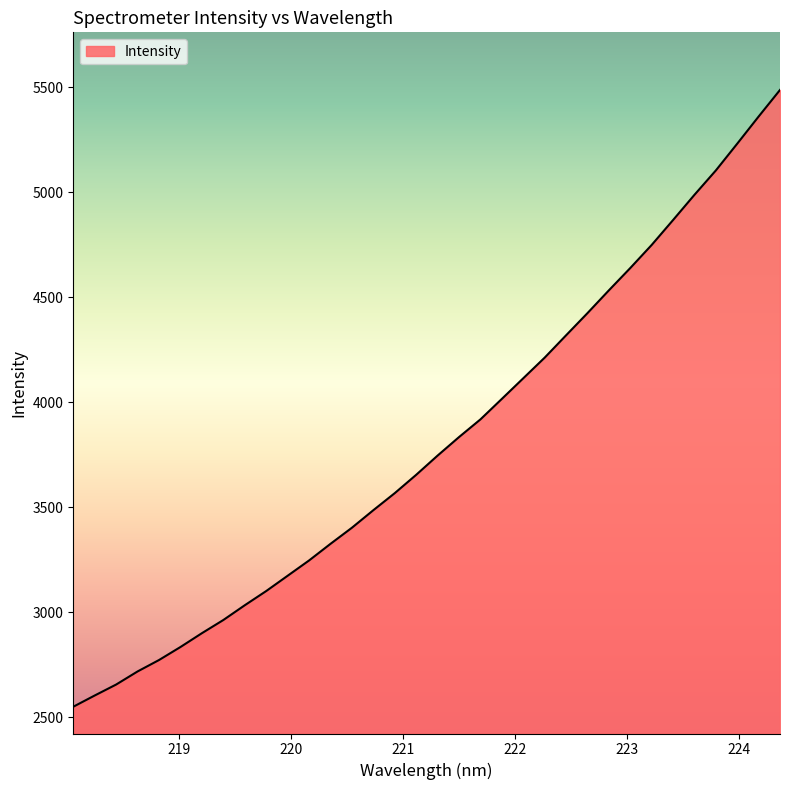

What is the difference between the maximum and minimum values?

2937.3